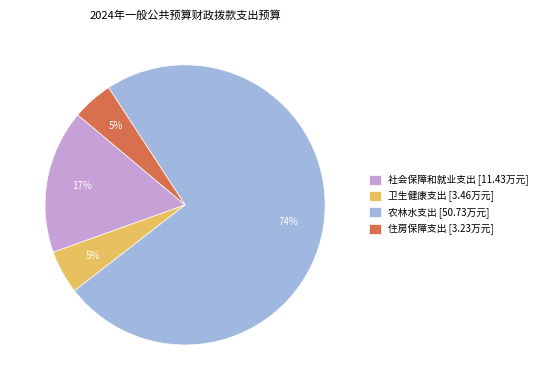

What percentage is the 卫生健康支出 slice, to the nearest percent?

5%